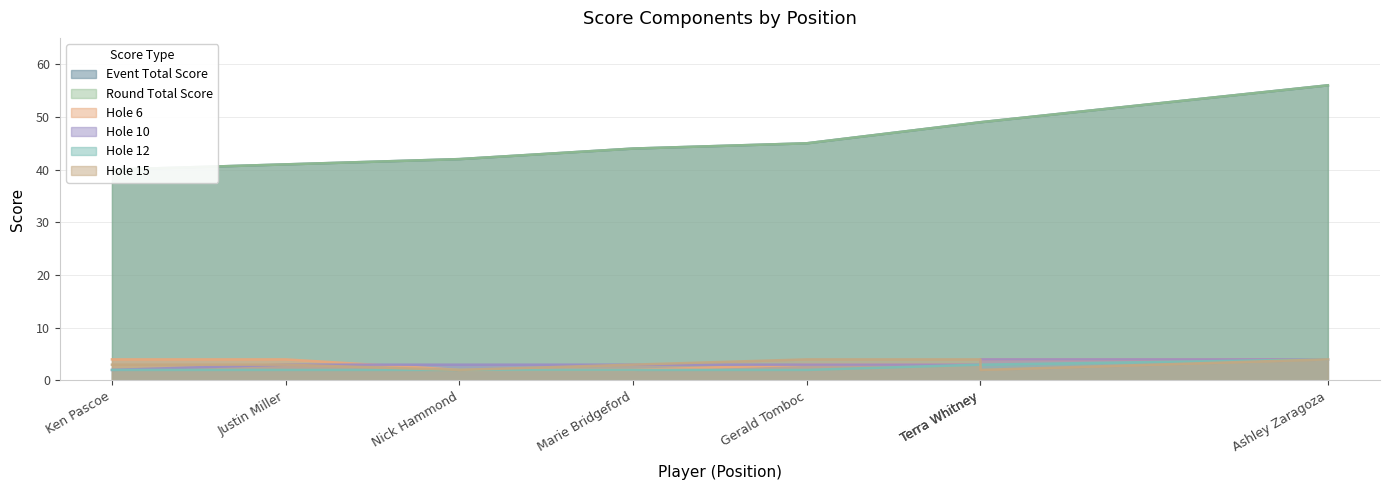

What is the minimum value for hole_6?

2